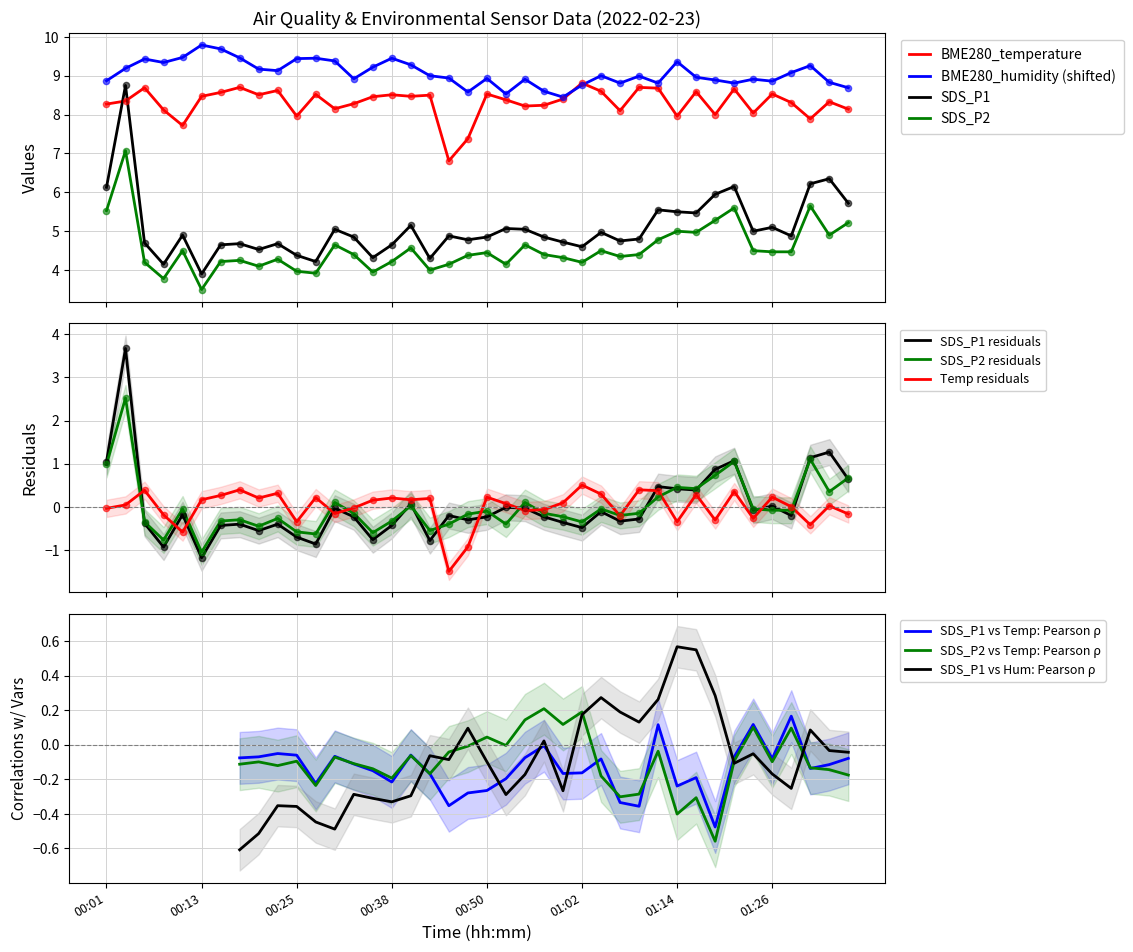

Which series has the largest total across all categories?

BME280_humidity